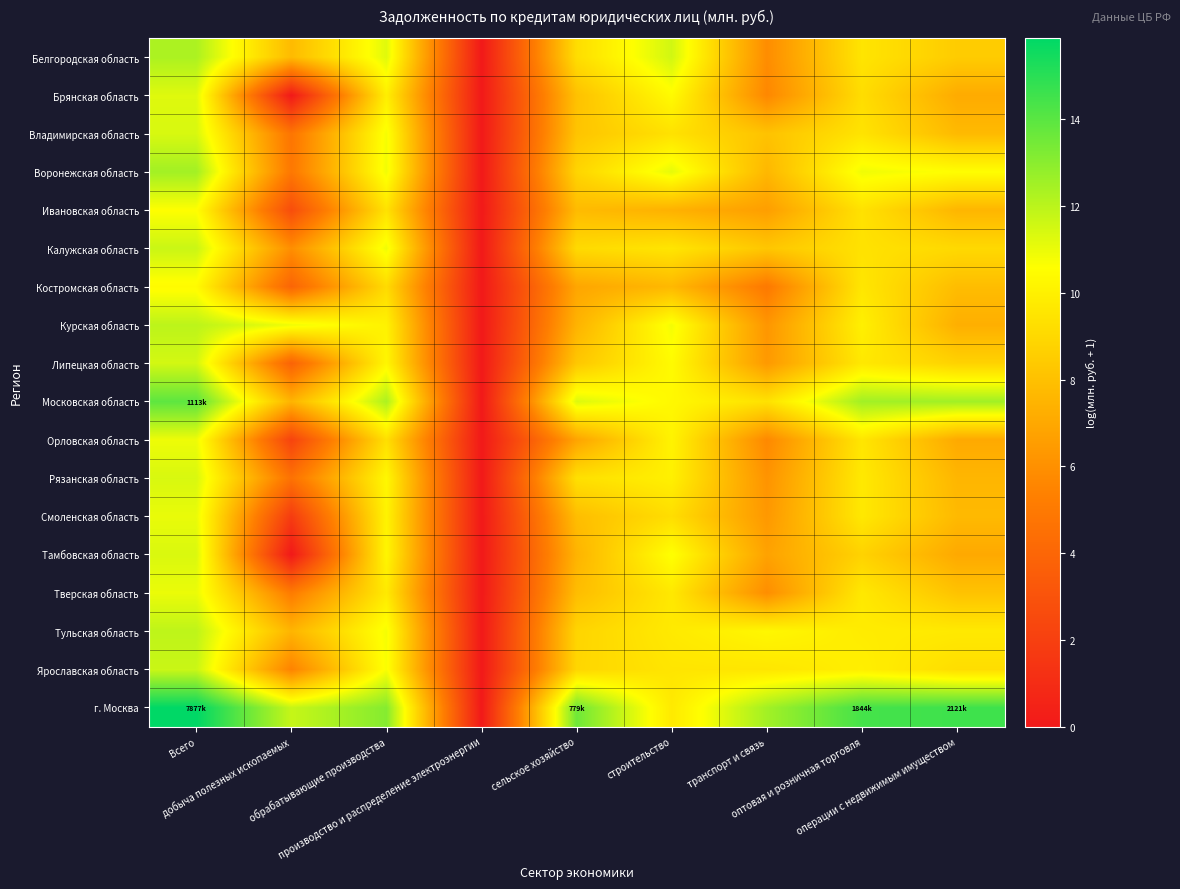

List the series in order of their peak value, highest first.

г. Москва, Московская область, Воронежская область, Белгородская область, Курская область, Тульская область, Калужская область, Ярославская область, Липецкая область, Владимирская область, Рязанская область, Тамбовская область, Брянская область, Смоленская область, Тверская область, Орловская область, Ивановская область, Костромская область